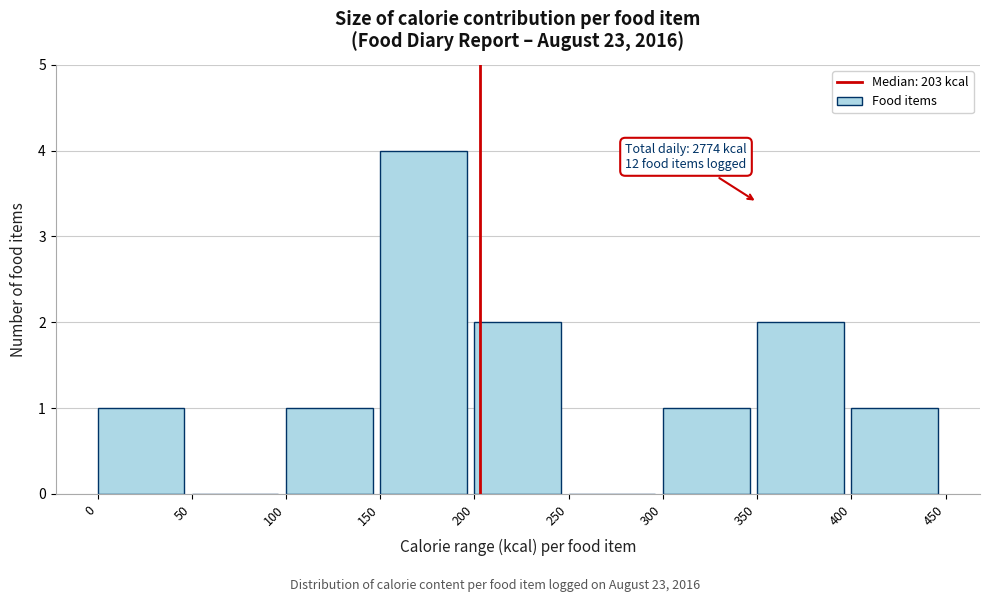

Which range on the x-axis has the tallest bar?

150 to 200